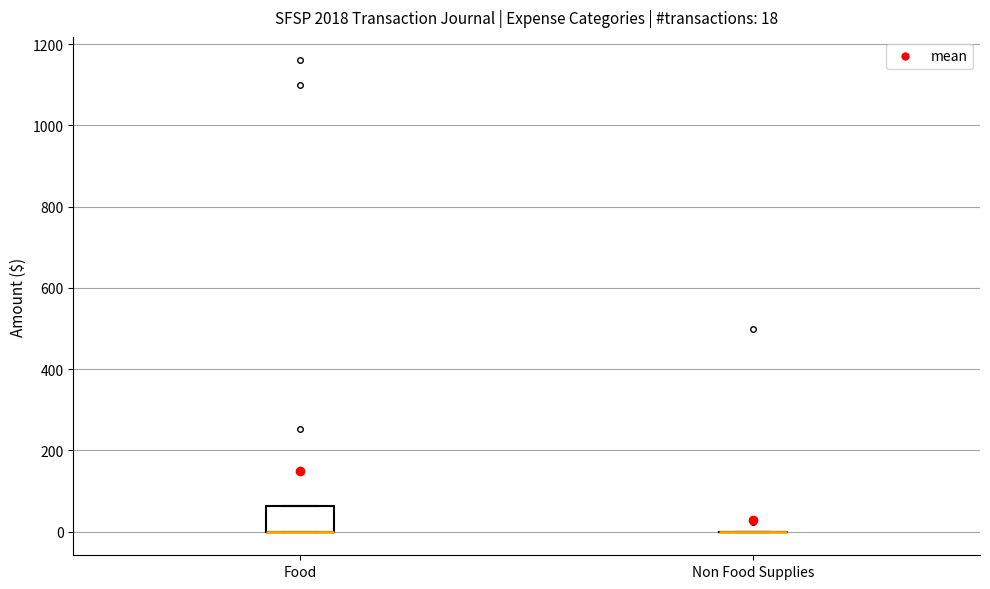

Comparing the boxes themselves (not the whiskers), which one is the tallest?

Food